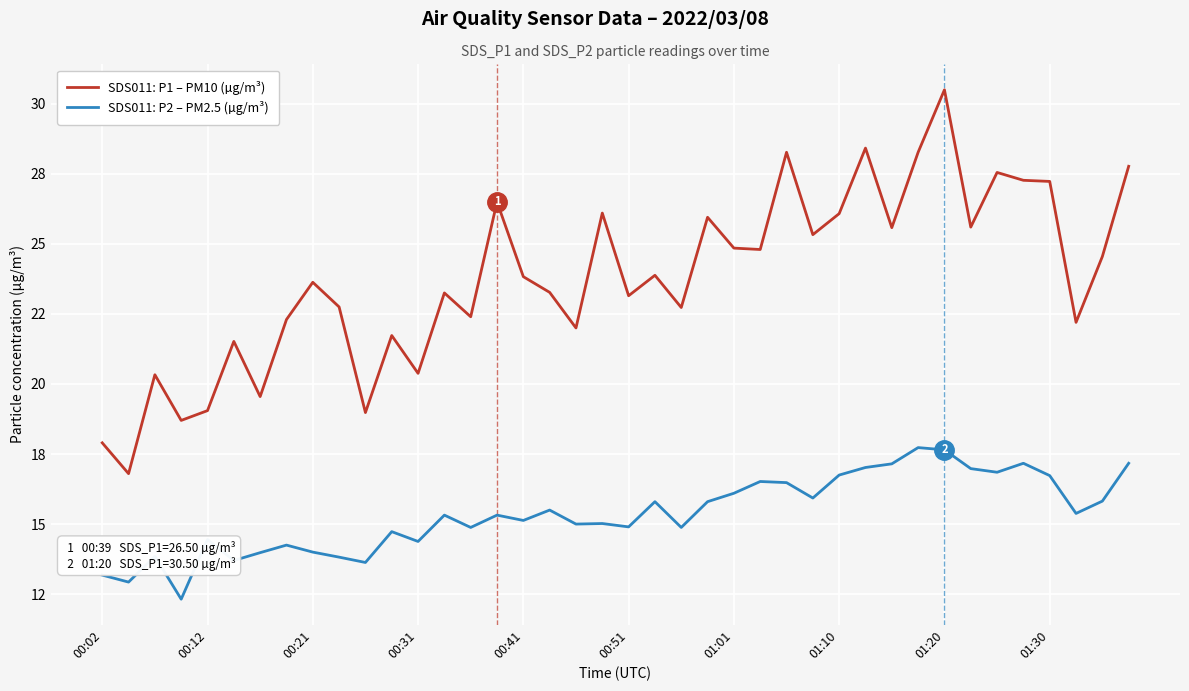

Reading right to left, what are all the values shown in this chart?

SDS011: P1 – PM10 (µg/m³): 27.8	24.6	22.2	27.2	27.3	27.6	25.6	30.5	28.3	25.6	28.4	26.1	25.3	28.3	24.8	24.9	25.9	22.7	23.9	23.1	26.1	22.0	23.3	23.8	26.5	22.4	23.2	20.4	21.7	19.0	22.8	23.6	22.3	19.6	21.5	19.1	18.7	20.3	16.8	17.9
SDS011: P2 – PM2.5 (µg/m³): 17.2	15.8	15.4	16.7	17.2	16.9	17.0	17.6	17.7	17.1	17.0	16.8	15.9	16.5	16.5	16.1	15.8	14.9	15.8	14.9	15.0	15.0	15.5	15.1	15.3	14.9	15.3	14.4	14.7	13.6	13.8	14.0	14.2	14.0	13.7	14.4	12.3	13.8	12.9	13.2